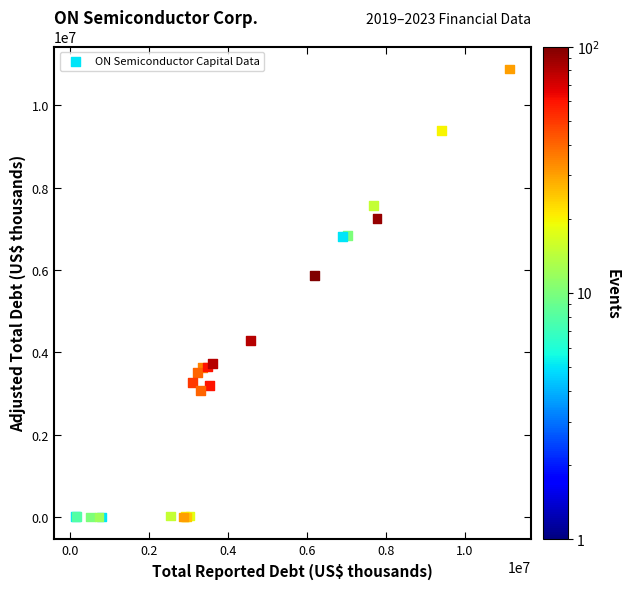

What Y value in the scatter plot is closest to 5440100?

5868800